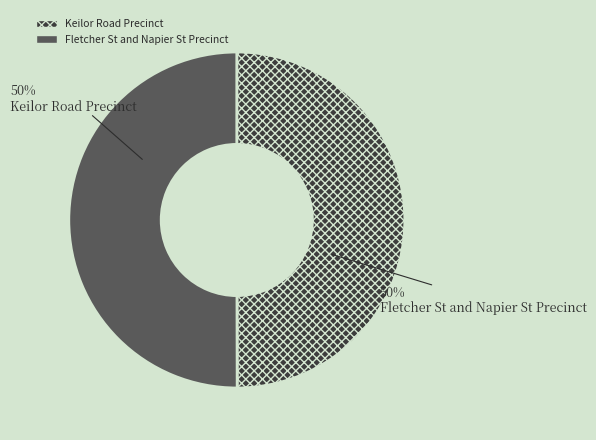

How many segments does this pie chart have?

2